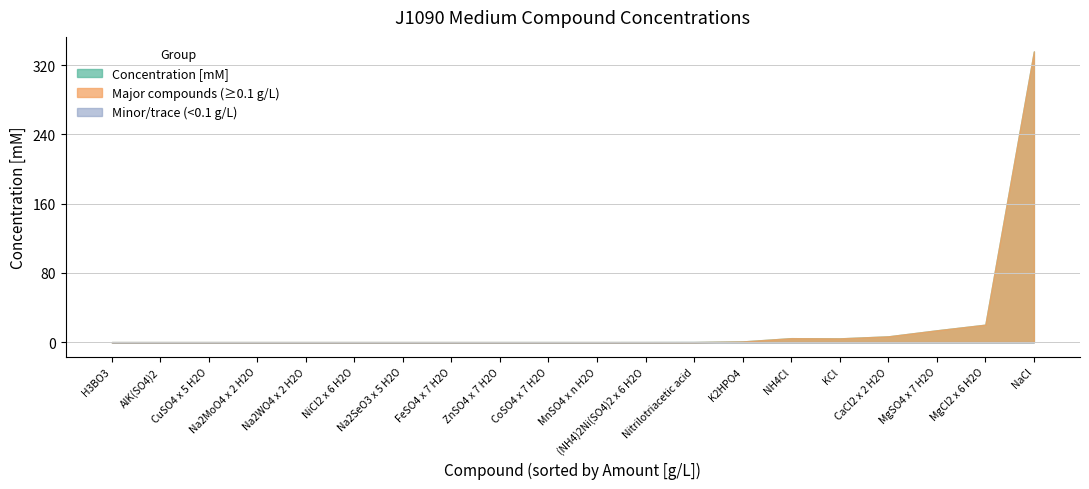

How many lines are shown in the chart?

3